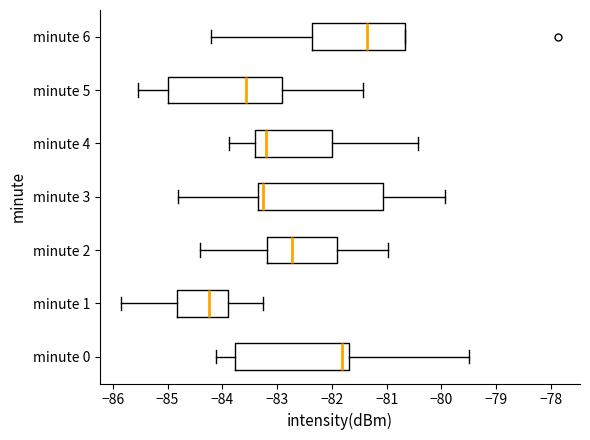

Which box has the furthest to the right median line?

minute 6